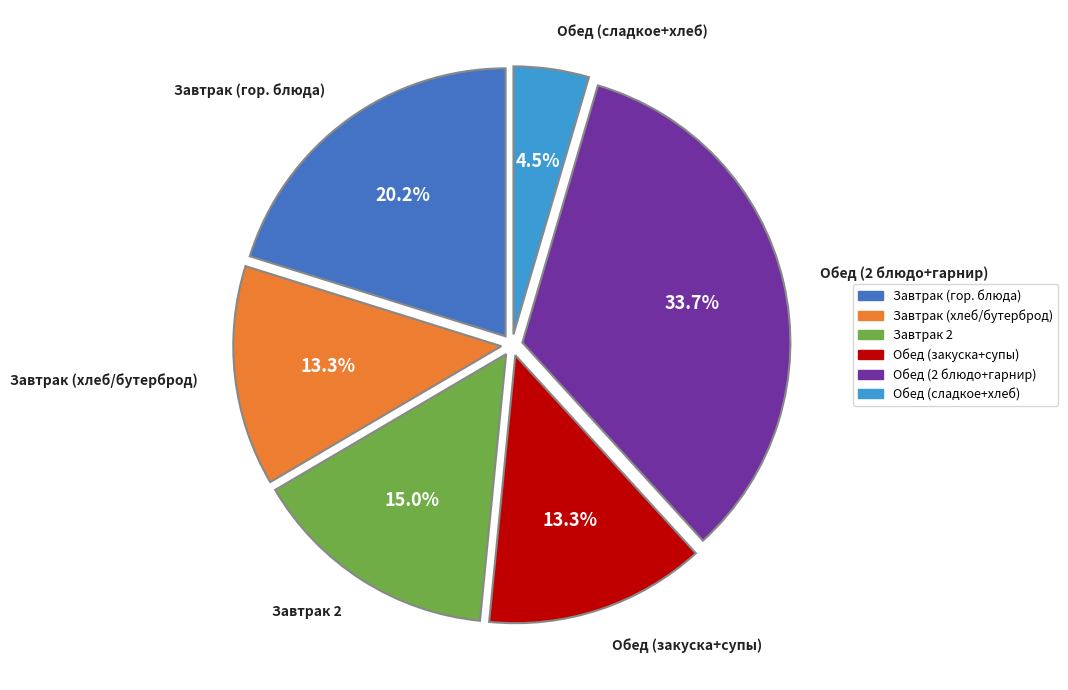

Is there a majority slice in this chart?

No